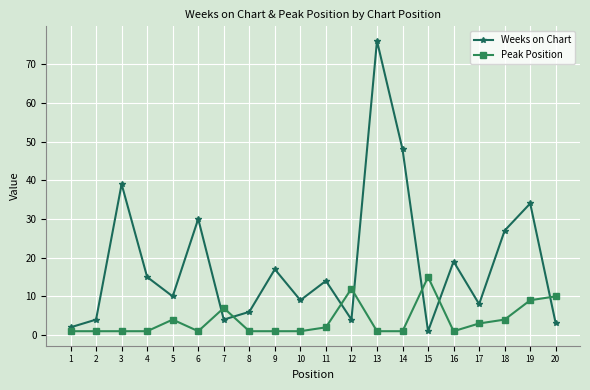

How many intersections are there between Weeks on Chart and Peak Position?

7